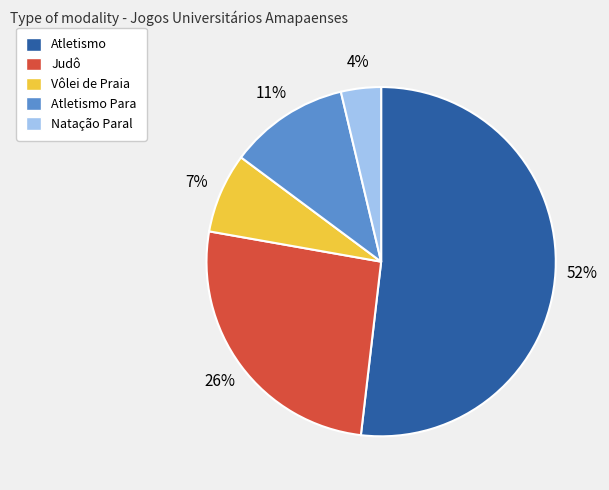

How many slices are in this pie chart?

5